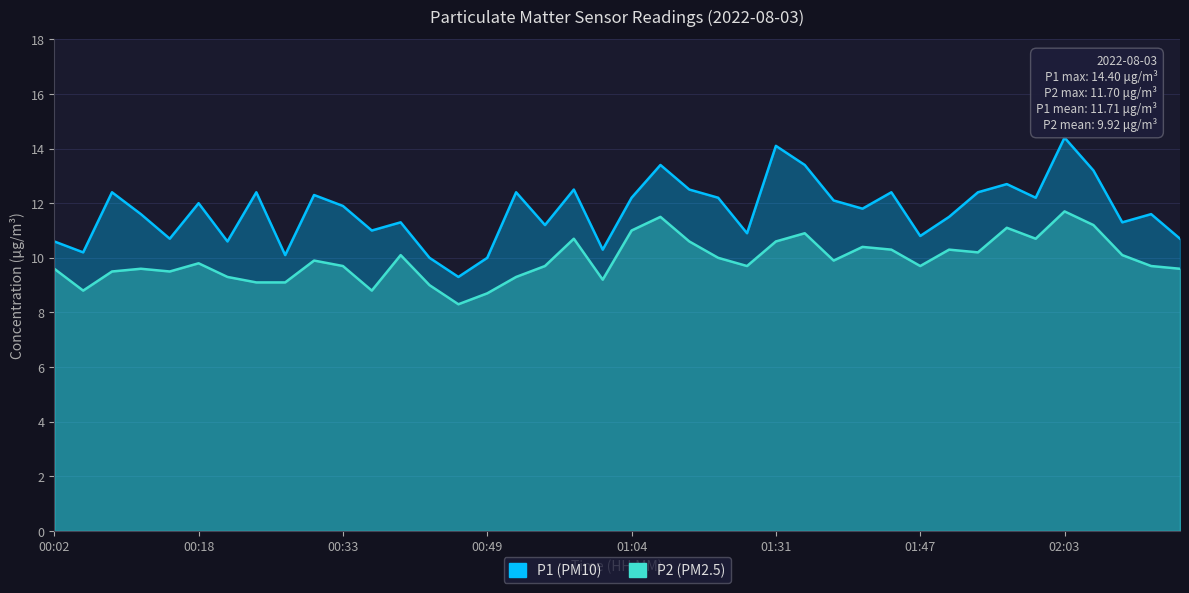

Where is the first local minimum for P2?

00:05